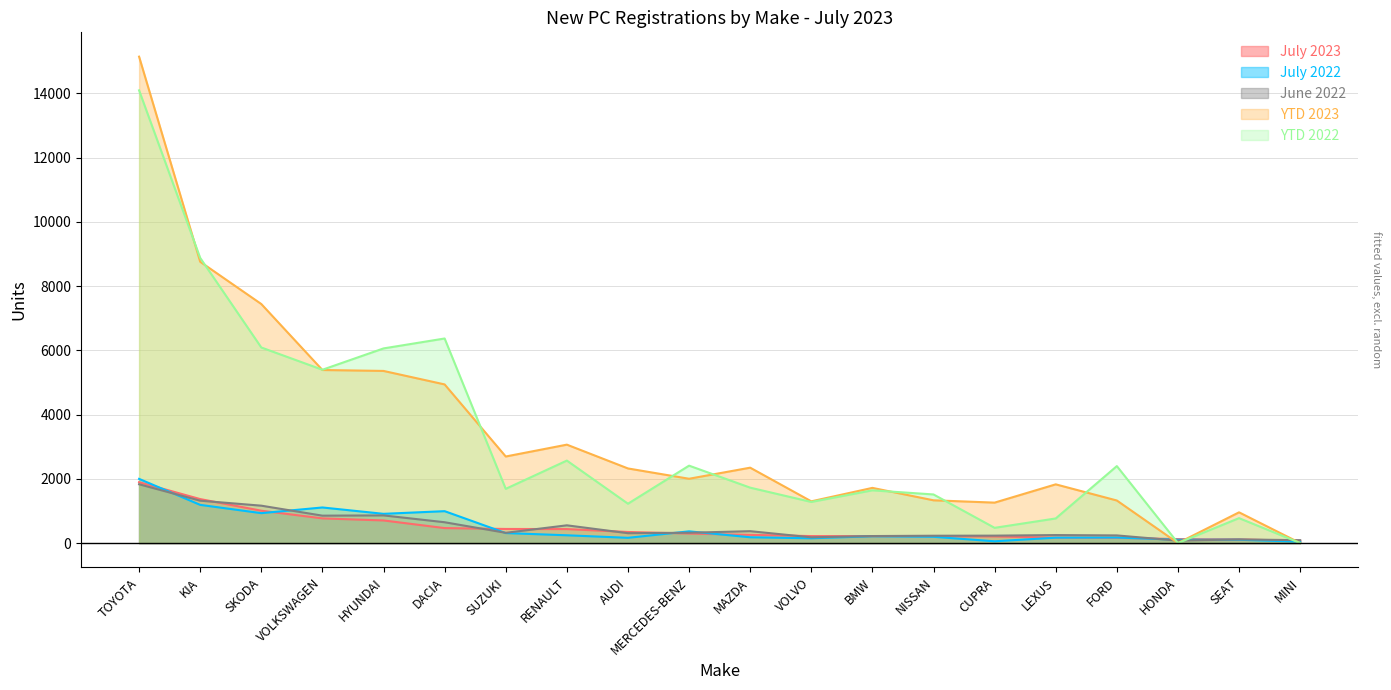

At which label does July 2023 first exceed 296?

TOYOTA